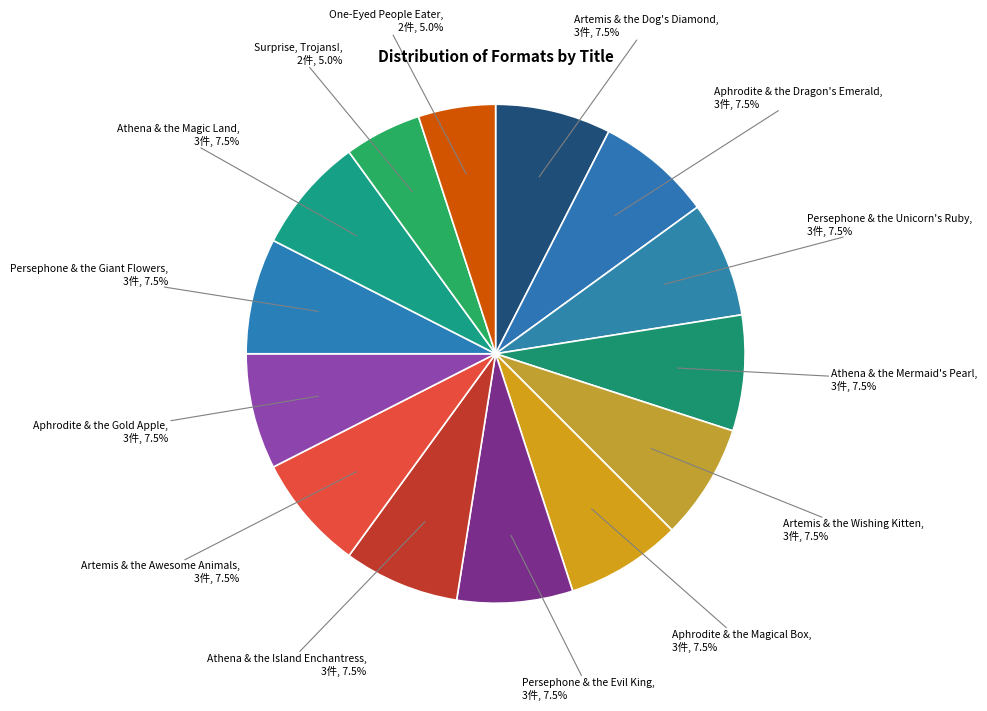

How much of the chart is everything except Athena & the Island Enchantress?

92.5%